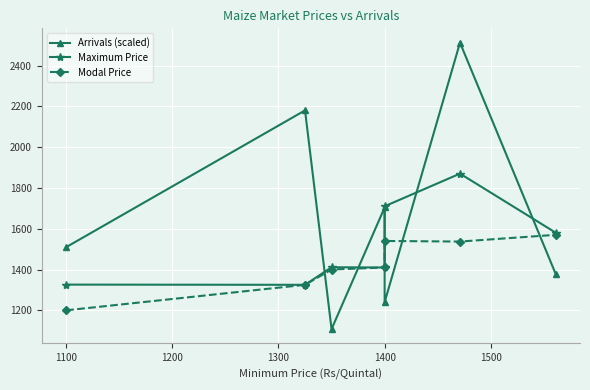

Which series changed the most between 1300 and 1500?

Arrivals (scaled)